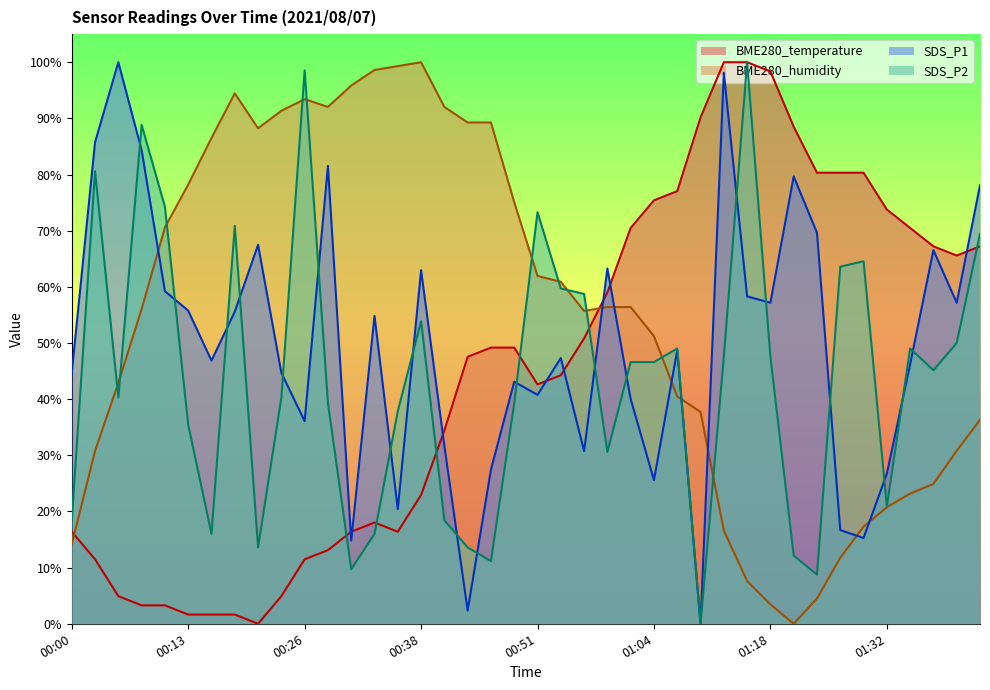

Between 01:29 and 00:05, which is larger?

01:29